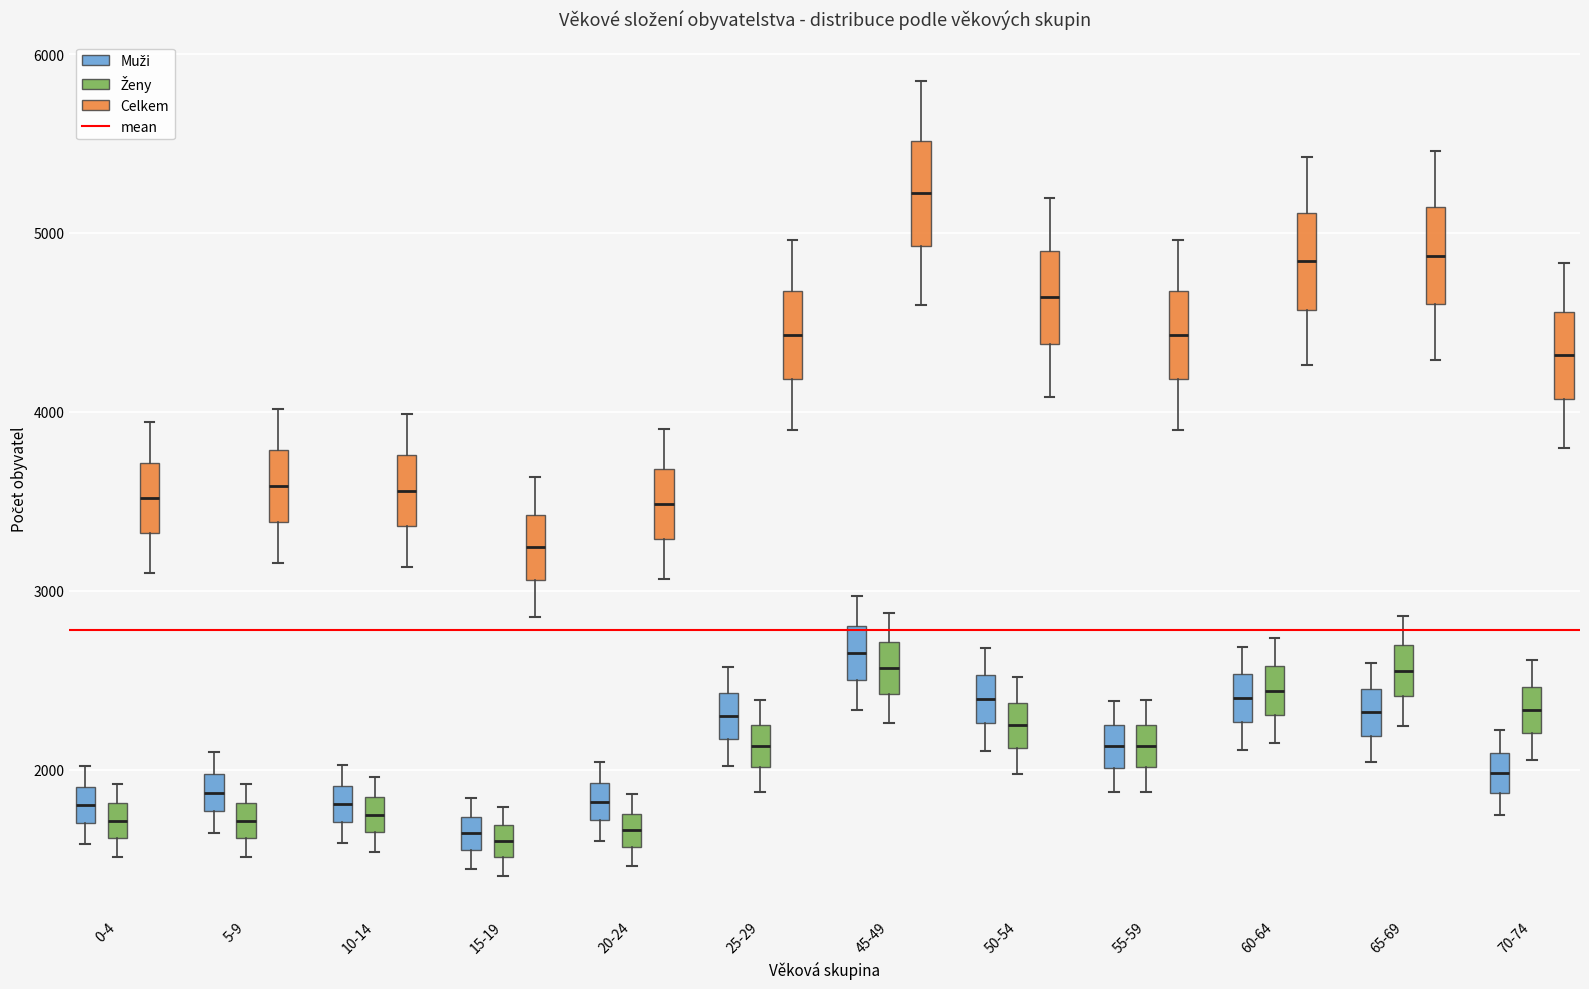

Reading left to right, transcribe this box plot: for each box, give where its median line is, the range the box spans, and where its two whiskers end, as read against the y-axis. The values are not printed on the chart, so give them approximately, as read against the axis.

0-4 (Muži): median 1800, box 1700 to 1900, whiskers 1600 to 2000
0-4 (Ženy): median 1700, box 1600 to 1800, whiskers 1500 to 1900
0-4 (Celkem): median 3500, box 3300 to 3700, whiskers 3100 to 3900
5-9 (Muži): median 1900, box 1800 to 2000, whiskers 1600 to 2100
5-9 (Ženy): median 1700, box 1600 to 1800, whiskers 1500 to 1900
5-9 (Celkem): median 3600, box 3400 to 3800, whiskers 3200 to 4000
10-14 (Muži): median 1800, box 1700 to 1900, whiskers 1600 to 2000
10-14 (Ženy): median 1700 (inside the box), box 1700 to 1800, whiskers 1500 to 2000
10-14 (Celkem): median 3600, box 3400 to 3800, whiskers 3100 to 4000
15-19 (Muži): median 1600 (inside the box), box 1600 to 1700, whiskers 1400 to 1800
15-19 (Ženy): median 1600, box 1500 to 1700, whiskers 1400 to 1800
15-19 (Celkem): median 3200, box 3100 to 3400, whiskers 2900 to 3600
20-24 (Muži): median 1800, box 1700 to 1900, whiskers 1600 to 2000
20-24 (Ženy): median 1700, box 1600 to 1800, whiskers 1500 to 1900
20-24 (Celkem): median 3500, box 3300 to 3700, whiskers 3100 to 3900
25-29 (Muži): median 2300, box 2200 to 2400, whiskers 2000 to 2600
25-29 (Ženy): median 2100, box 2000 to 2300, whiskers 1900 to 2400
25-29 (Celkem): median 4400, box 4200 to 4700, whiskers 3900 to 5000
45-49 (Muži): median 2700, box 2500 to 2800, whiskers 2300 to 3000
45-49 (Ženy): median 2600, box 2400 to 2700, whiskers 2300 to 2900
45-49 (Celkem): median 5200, box 4900 to 5500, whiskers 4600 to 5800
50-54 (Muži): median 2400, box 2300 to 2500, whiskers 2100 to 2700
50-54 (Ženy): median 2200, box 2100 to 2400, whiskers 2000 to 2500
50-54 (Celkem): median 4600, box 4400 to 4900, whiskers 4100 to 5200
55-59 (Muži): median 2100, box 2000 to 2200, whiskers 1900 to 2400
55-59 (Ženy): median 2100, box 2000 to 2300, whiskers 1900 to 2400
55-59 (Celkem): median 4400, box 4200 to 4700, whiskers 3900 to 5000
60-64 (Muži): median 2400, box 2300 to 2500, whiskers 2100 to 2700
60-64 (Ženy): median 2400, box 2300 to 2600, whiskers 2100 to 2700
60-64 (Celkem): median 4800, box 4600 to 5100, whiskers 4300 to 5400
65-69 (Muži): median 2300, box 2200 to 2400, whiskers 2000 to 2600
65-69 (Ženy): median 2600, box 2400 to 2700, whiskers 2200 to 2900
65-69 (Celkem): median 4900, box 4600 to 5100, whiskers 4300 to 5500
70-74 (Muži): median 2000, box 1900 to 2100, whiskers 1700 to 2200
70-74 (Ženy): median 2300, box 2200 to 2500, whiskers 2100 to 2600
70-74 (Celkem): median 4300, box 4100 to 4600, whiskers 3800 to 4800